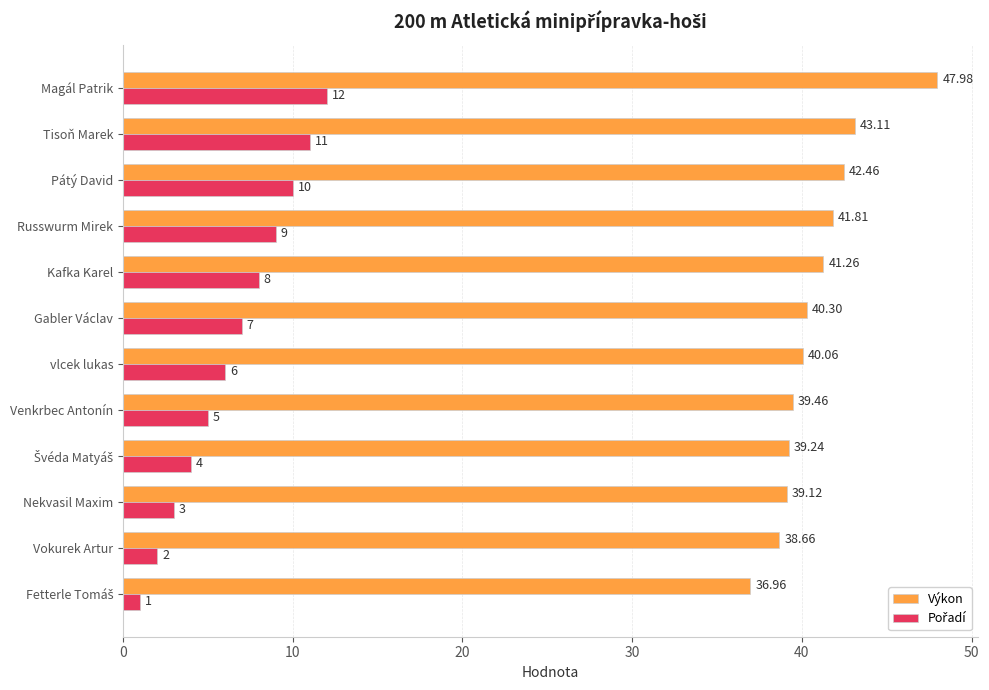

Where is Výkon nearest to the value 42?

Russwurm Mirek